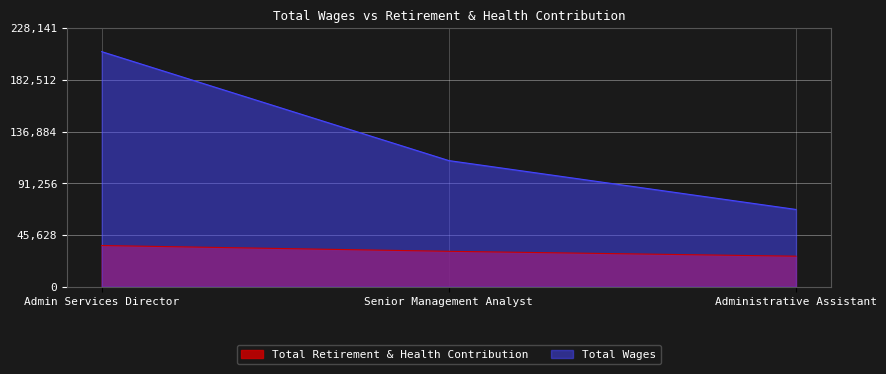

Approximately how many times larger is the value at Admin Services Director compared to Administrative Assistant?

1.3